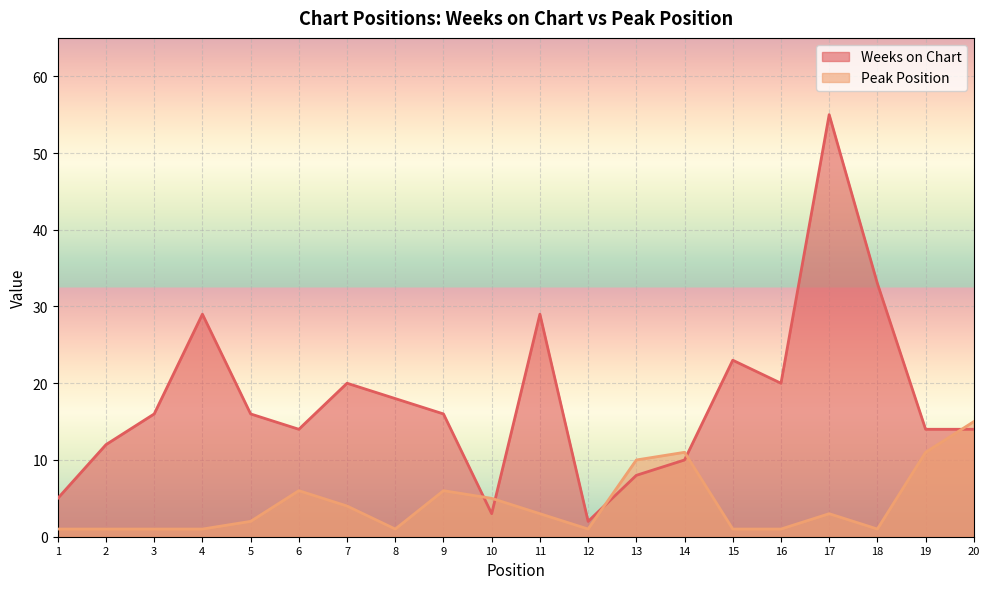

What is the lowest value of the Weeks on Chart series?

2